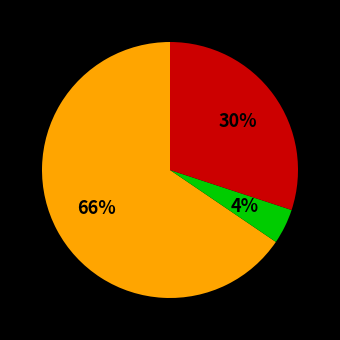

To the nearest percent, what is the average slice percentage?

33%